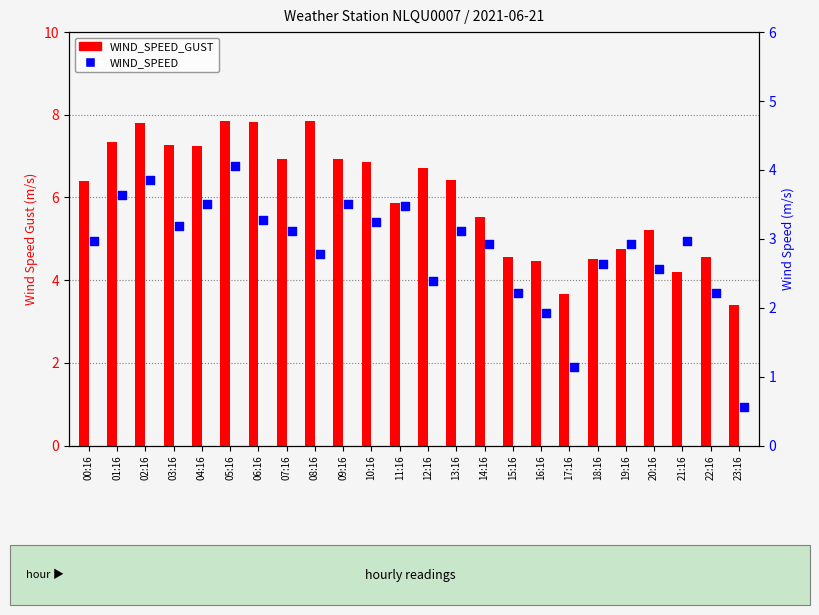

Which series contains the lowest Y value?

WIND_SPEED